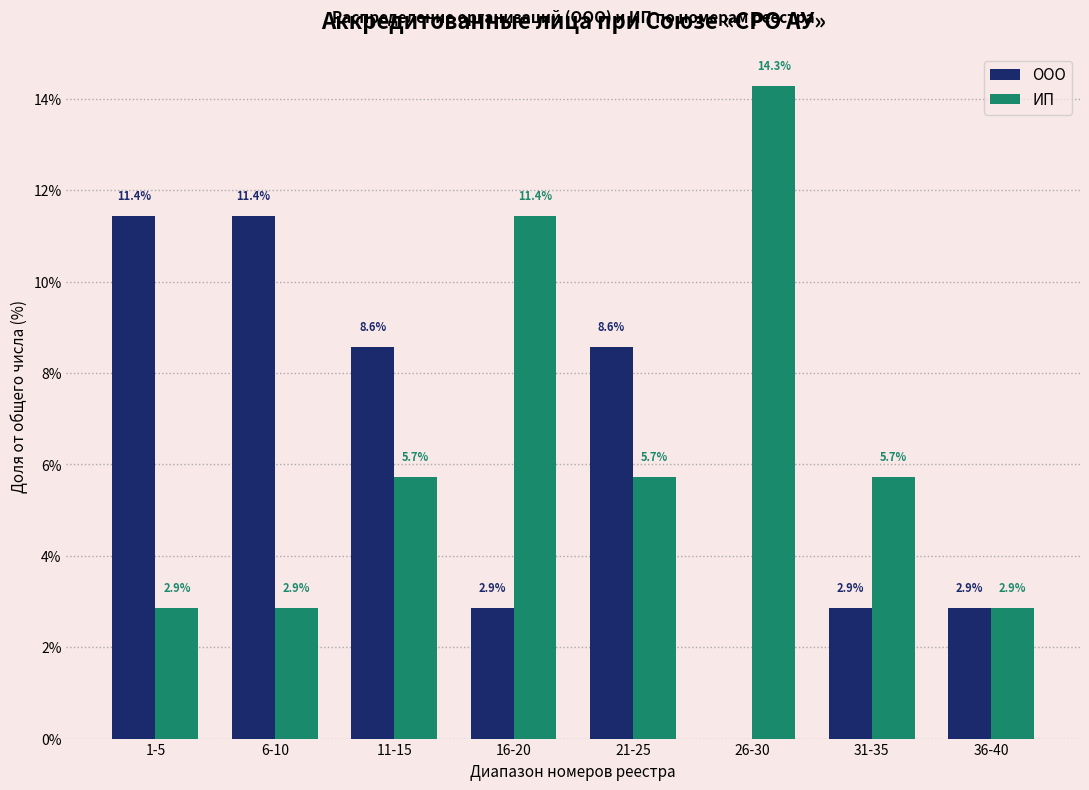

Reading left to right, what are all the values shown in this chart?

ООО: 1-5=11.4	6-10=11.4	11-15=8.6	16-20=2.9	21-25=8.6	26-30=0.0	31-35=2.9	36-40=2.9
ИП: 1-5=2.9	6-10=2.9	11-15=5.7	16-20=11.4	21-25=5.7	26-30=14.3	31-35=5.7	36-40=2.9